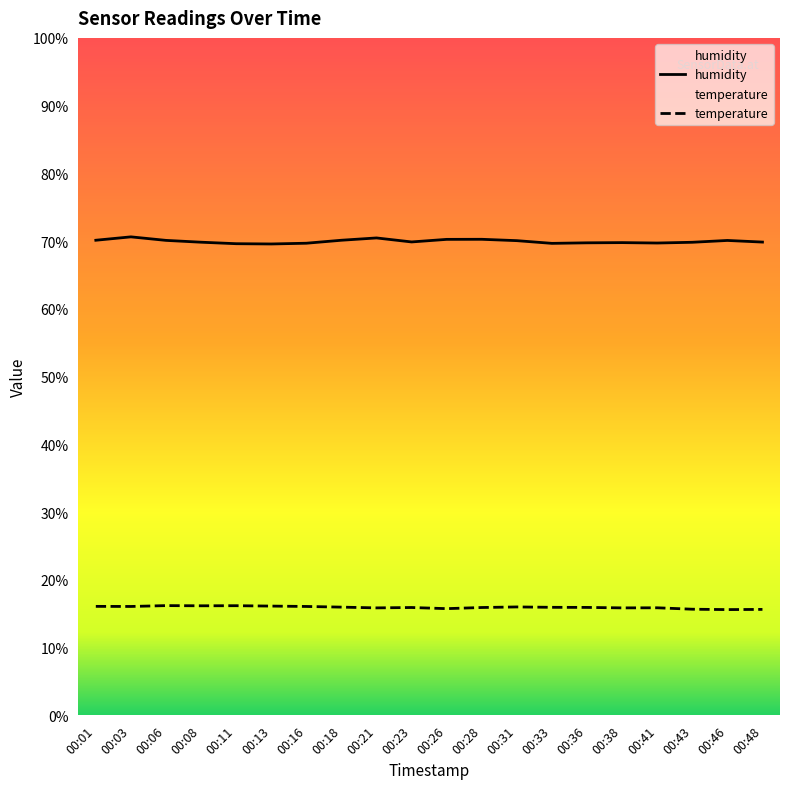

What is the difference between the maximum and minimum values in the humidity series?

1.0